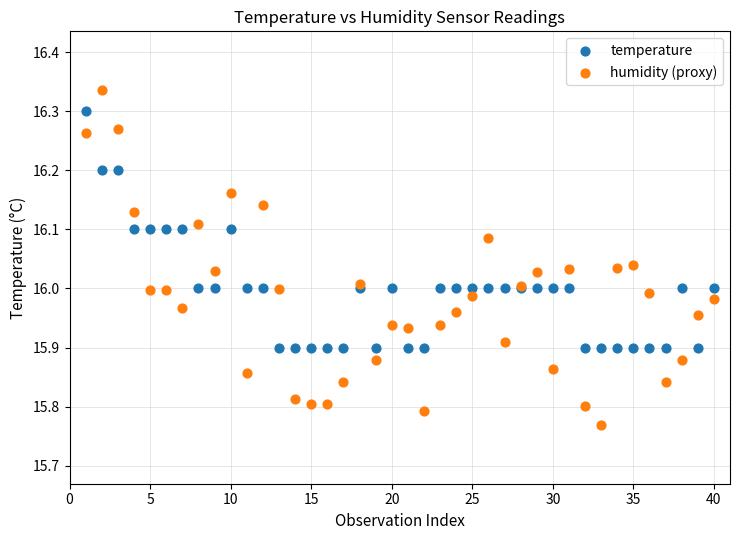

What are all the series names shown in the legend?

temperature, humidity (proxy)